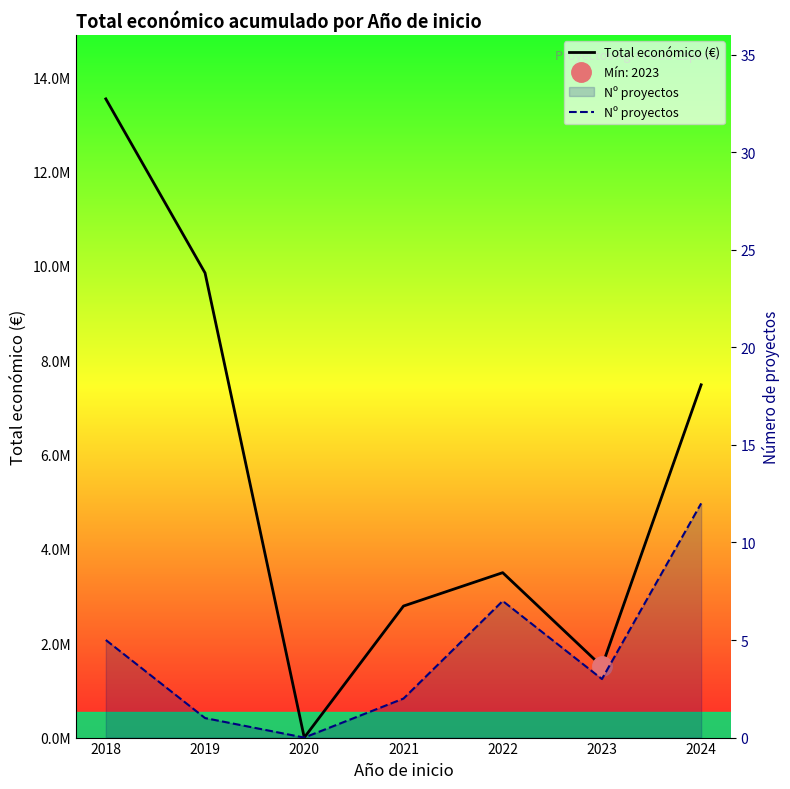

What is the difference between the highest and lowest values at 2023?

1507918